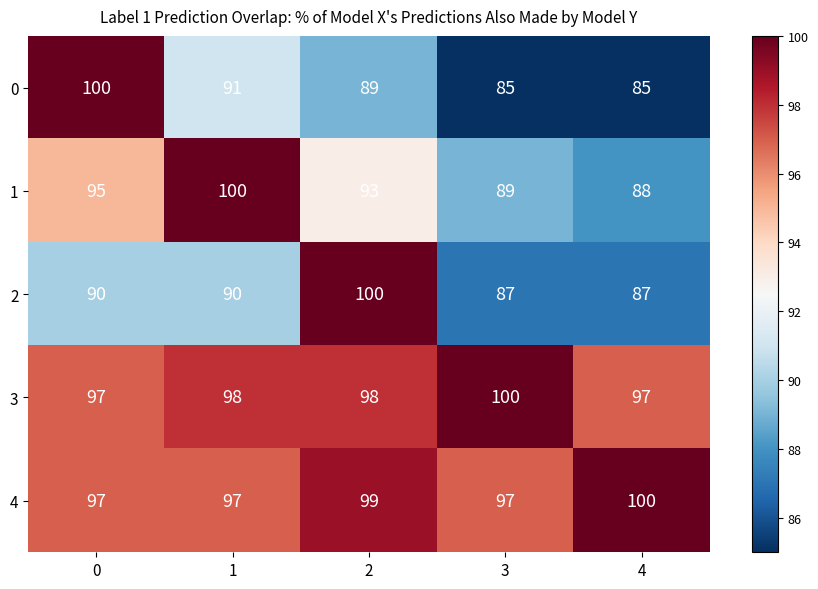

How many 3 values are between 97 and 98?

4